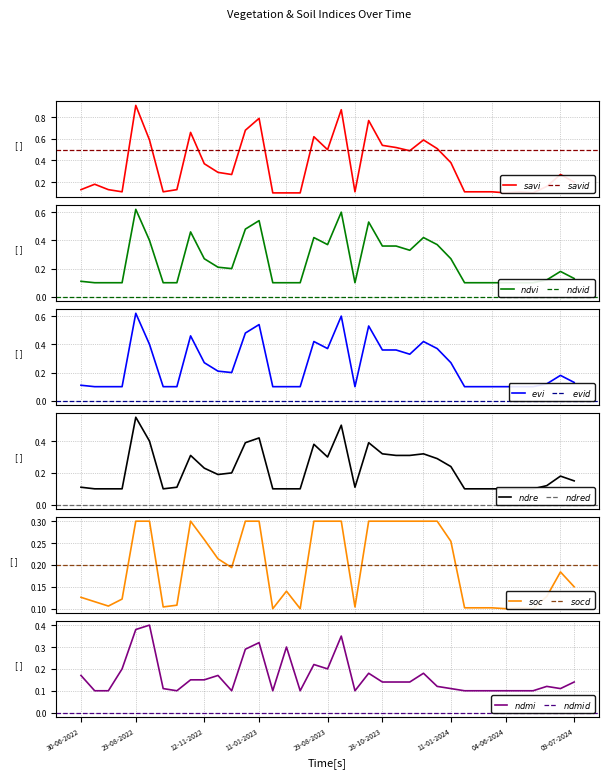

How many categories are shown in the chart?

37